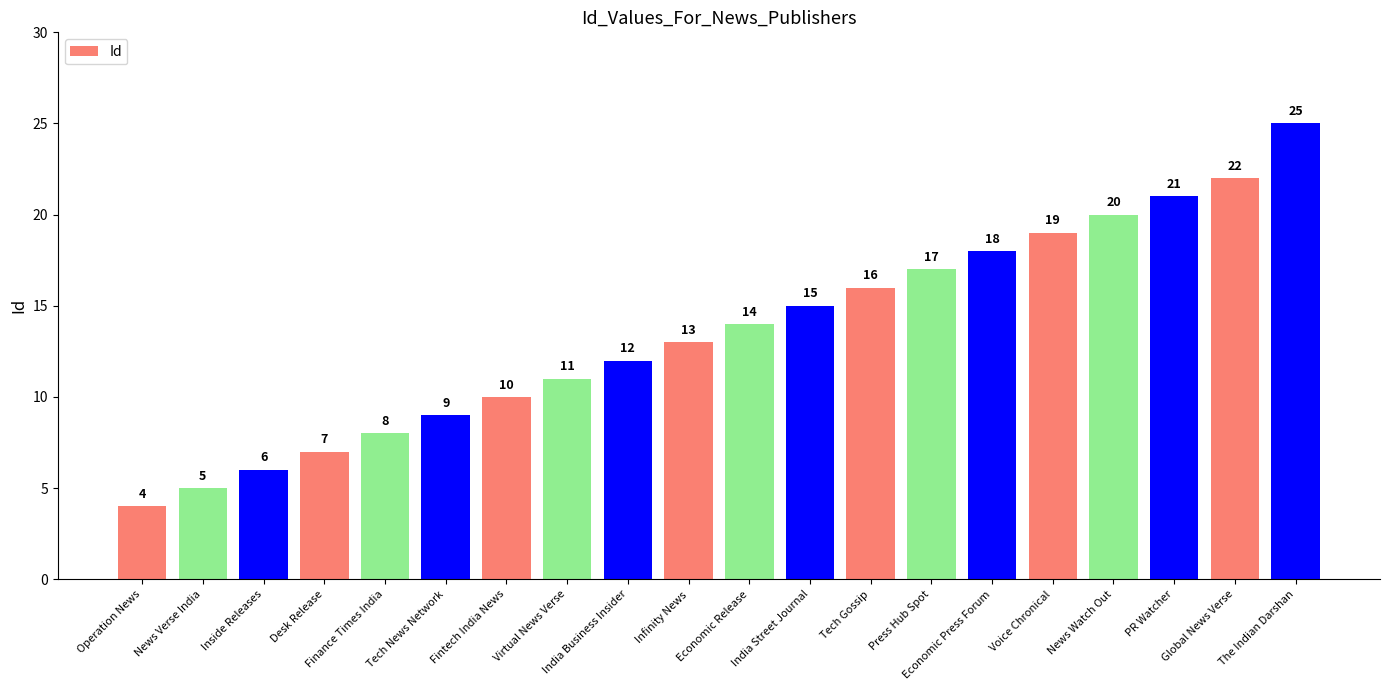

What is the difference between the second highest and minimum values?

18